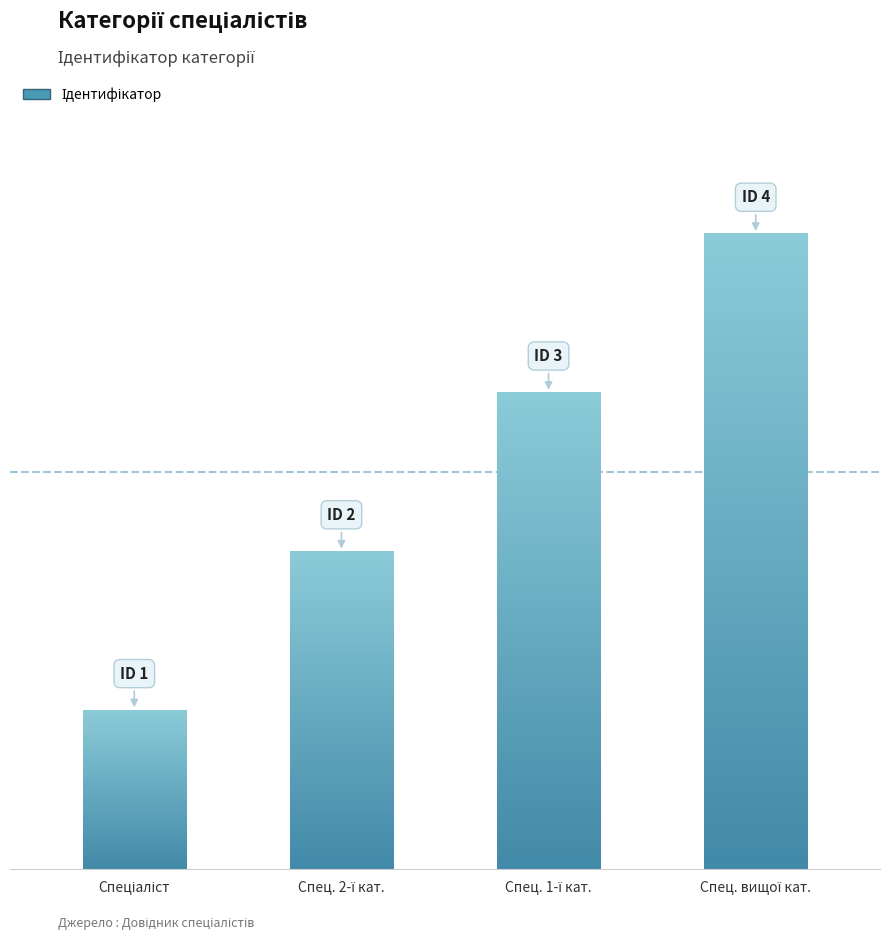

Which label corresponds to the largest value in the chart?

Спеціаліст вищої категорії